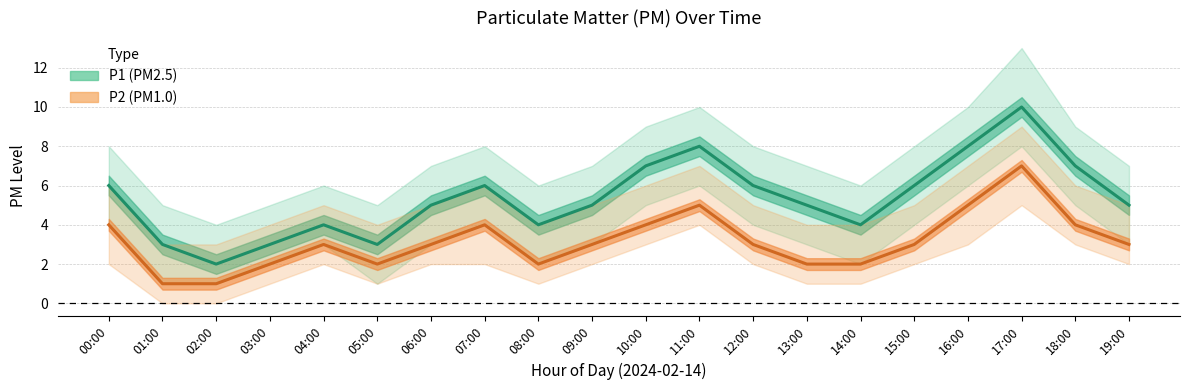

True or false: P1 and P2 intersect in this chart.

False